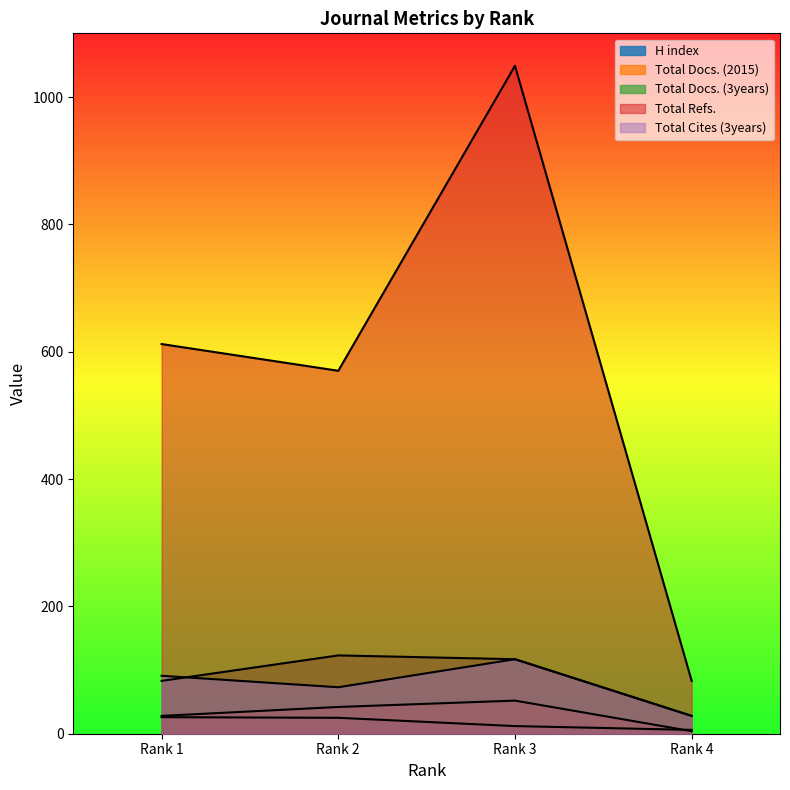

Reading left to right, list all the values displayed in this chart.

H index: 26	25	12	6
Total Docs. (2015): 28	42	52	4
Total Docs. (3years): 83	123	117	28
Total Refs.: 612	570	1049	83
Total Cites (3years): 91	73	117	28